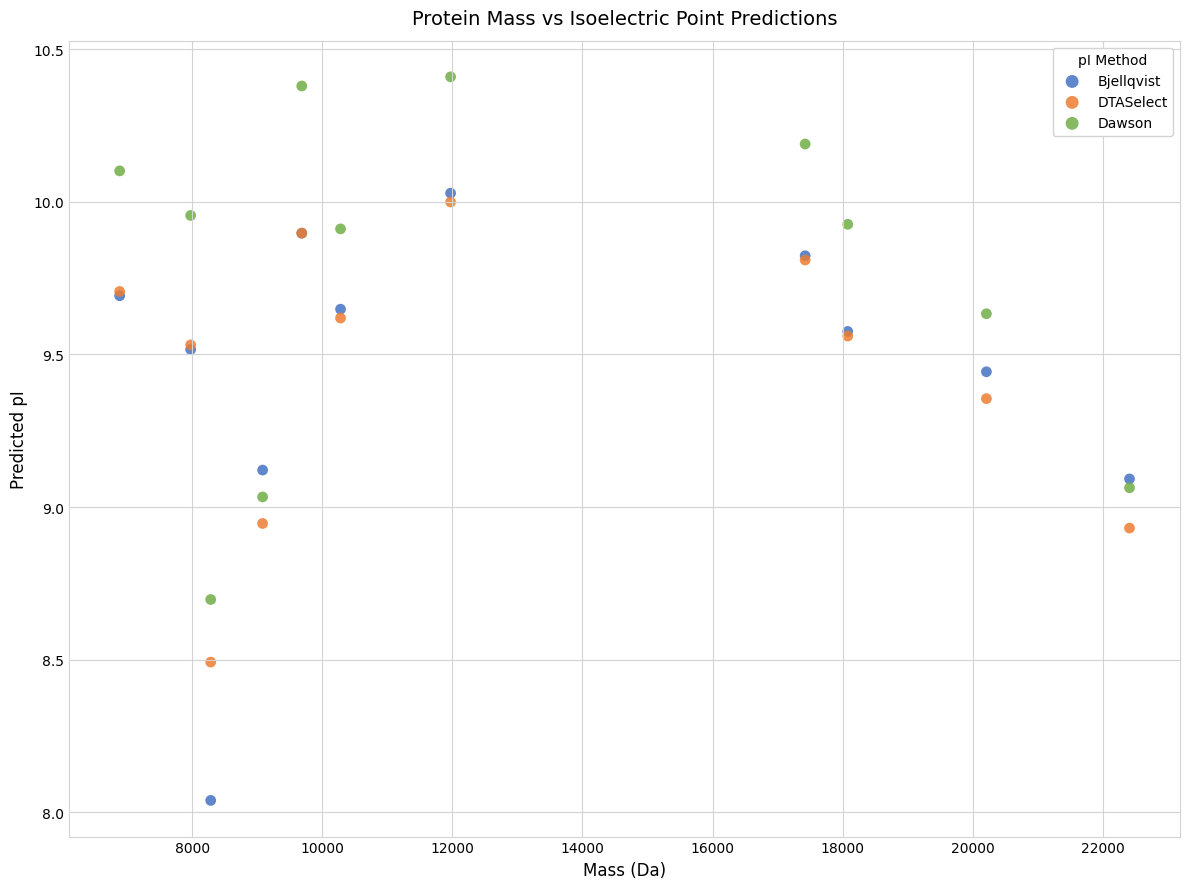

Which series contains the lowest Y value?

Bjellqvist